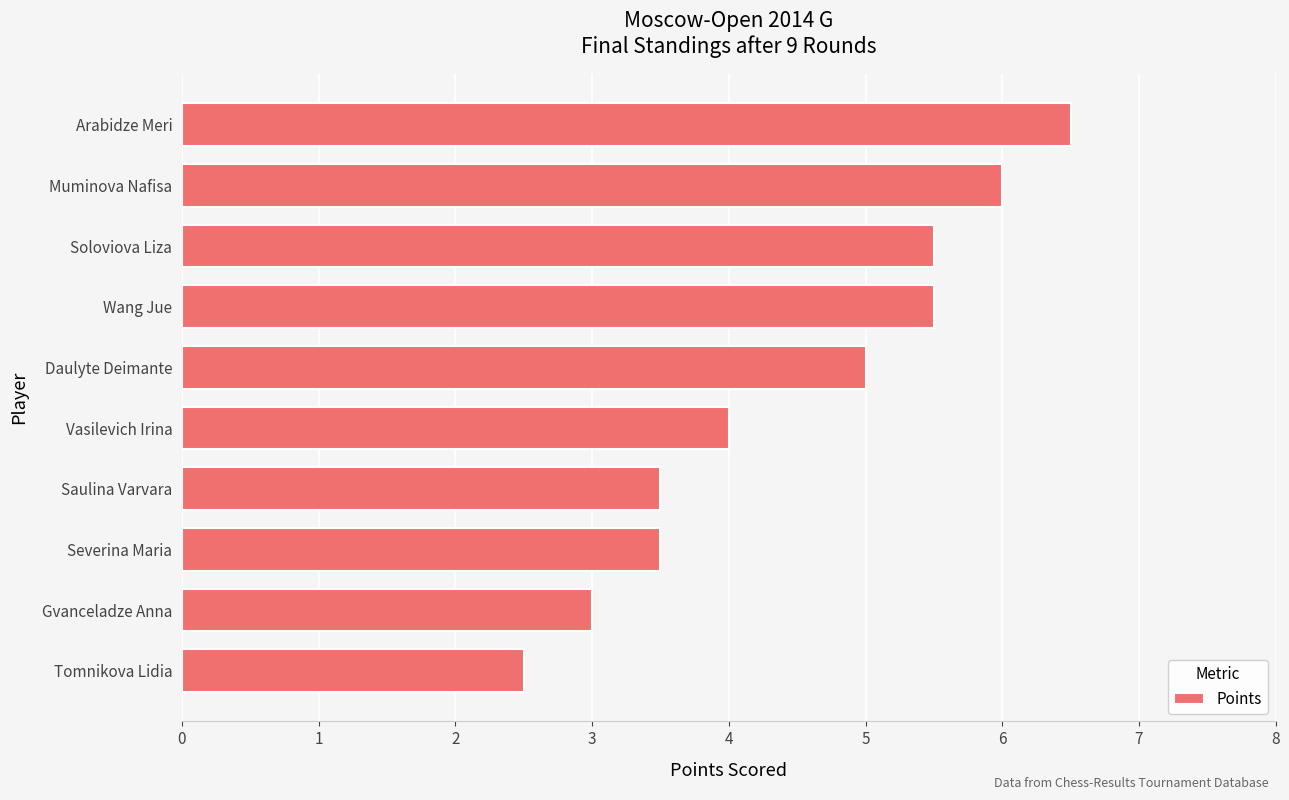

How many values are below 5?

5